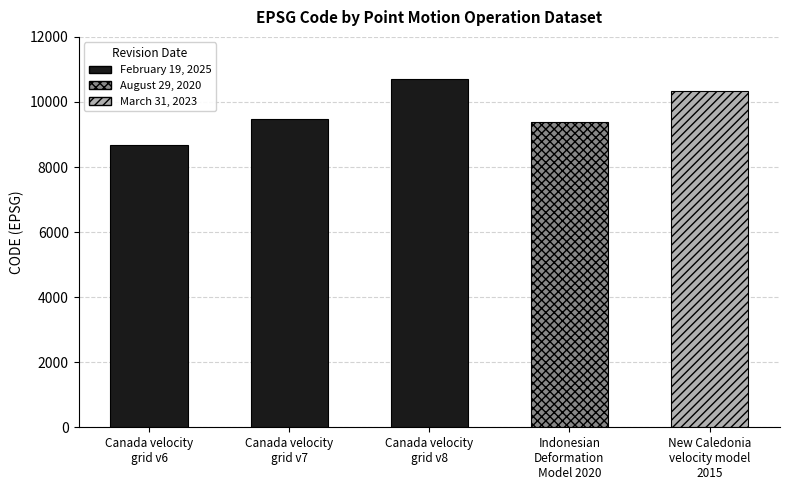

At which category does the chart reach its peak across all series?

Canada velocity
grid v8